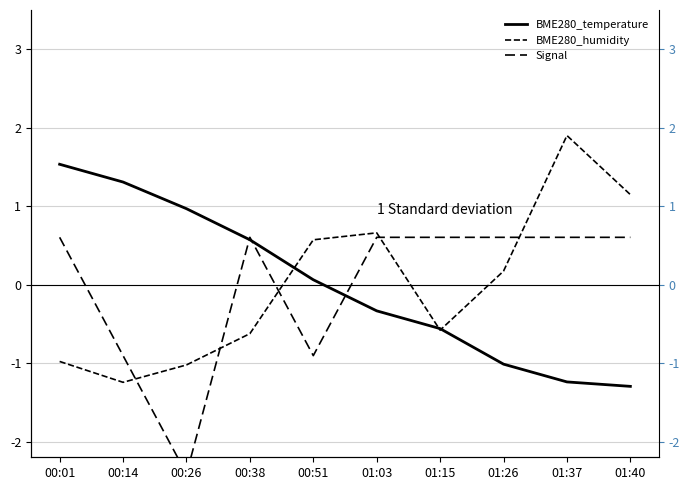

Is the value of BME280_humidity at 00:14 greater than the value of Signal at 00:14?

No